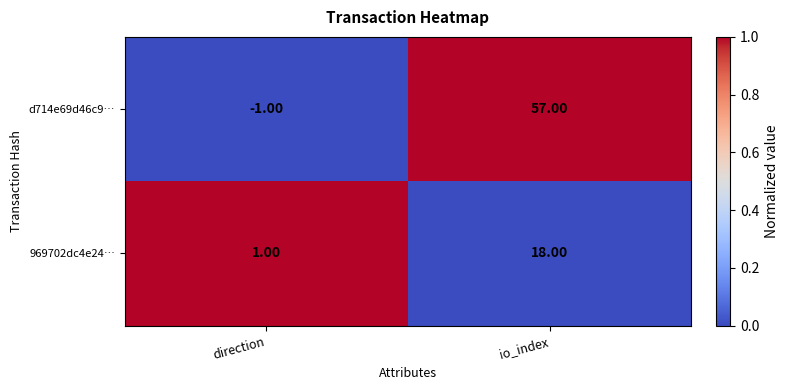

List the series in order of their peak value, highest first.

d714e69d46c9…, 969702dc4e24…